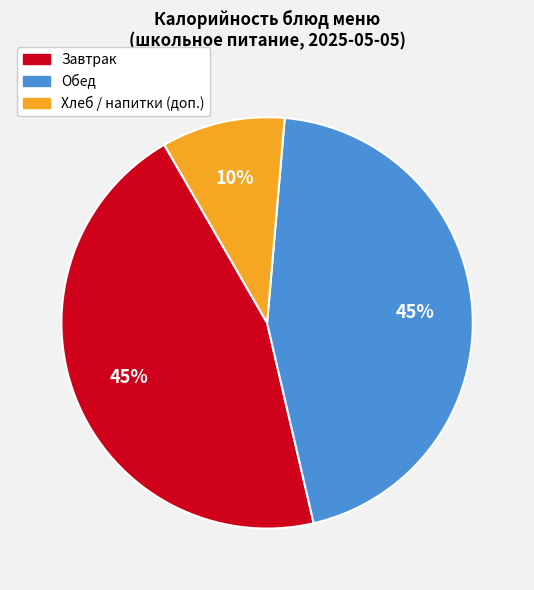

Is it true that Завтрак is 34% of the pie?

False